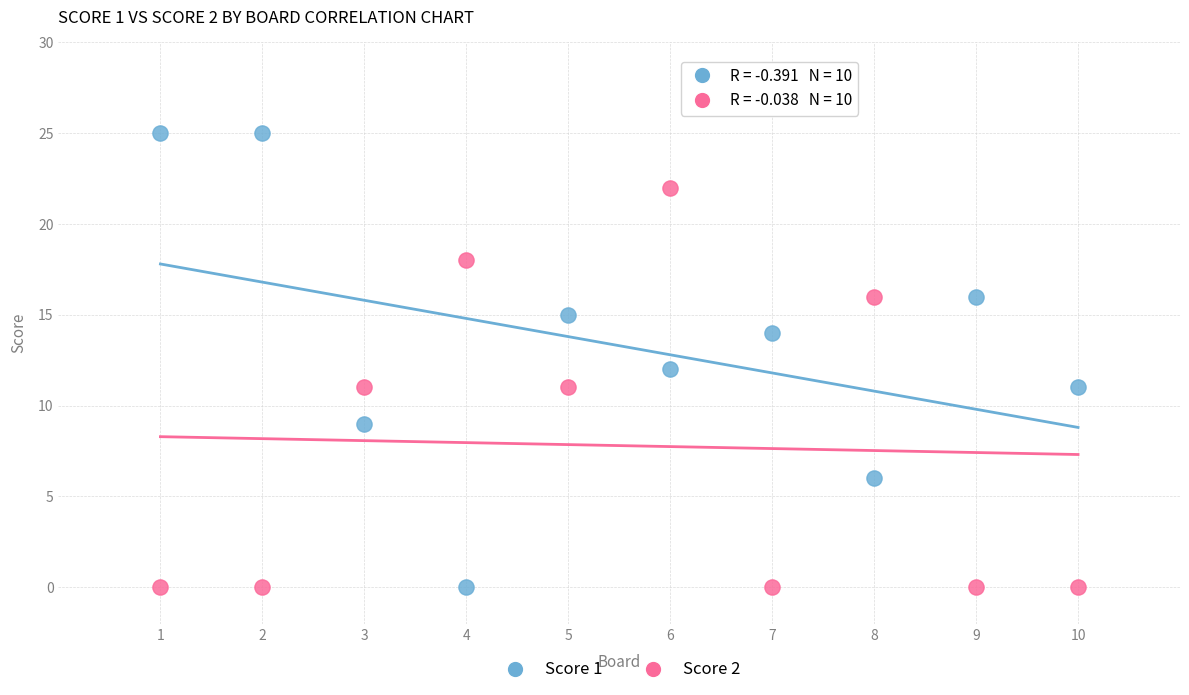

Across all data points, what is the range of X values (max minus min)?

9